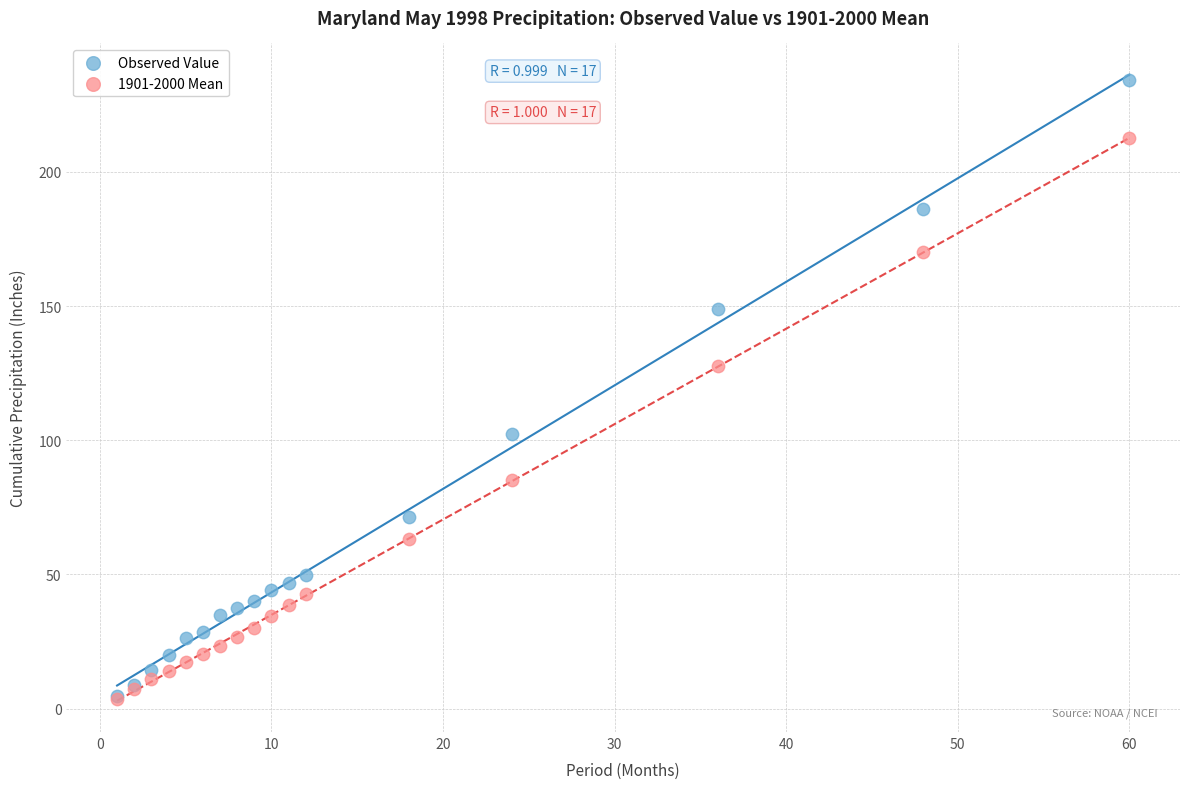

Across all series, what Y value is closest to 118?

127.7